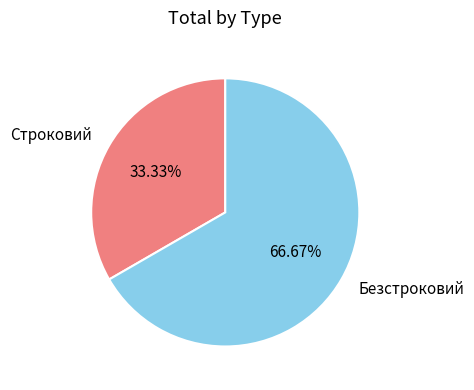

What is the ratio of the value at Строковий to the value at Безстроковий?

0.5